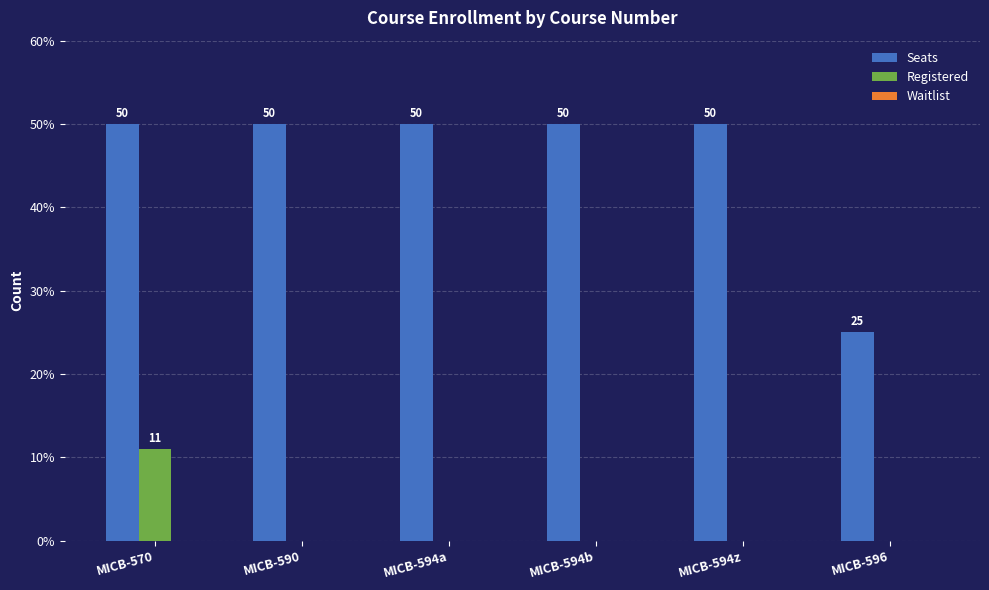

Which series changed the most between MICB-594a and MICB-596?

Seats